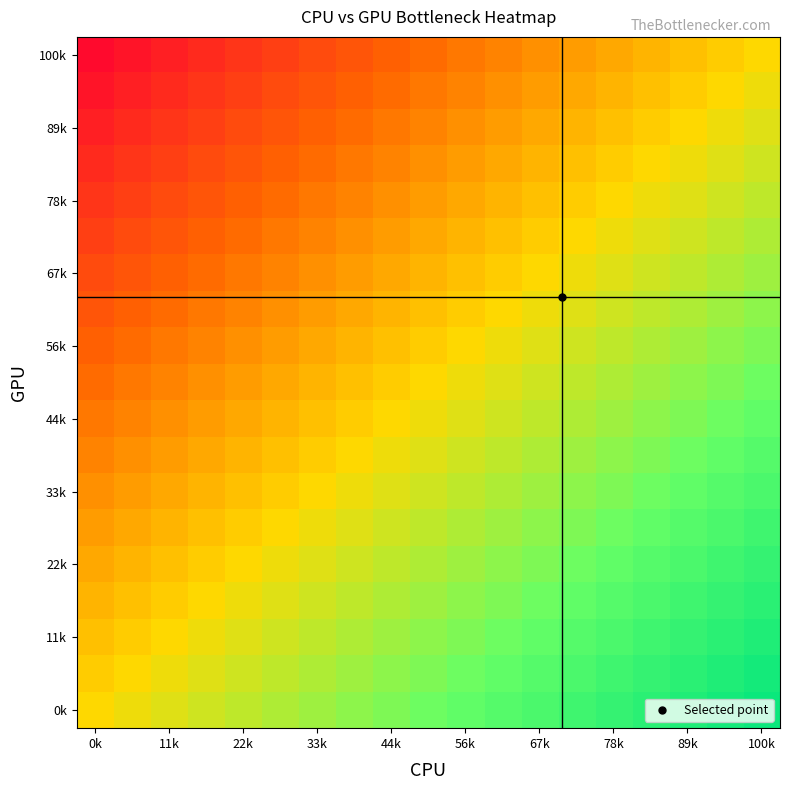

How many data points does each series have?

19